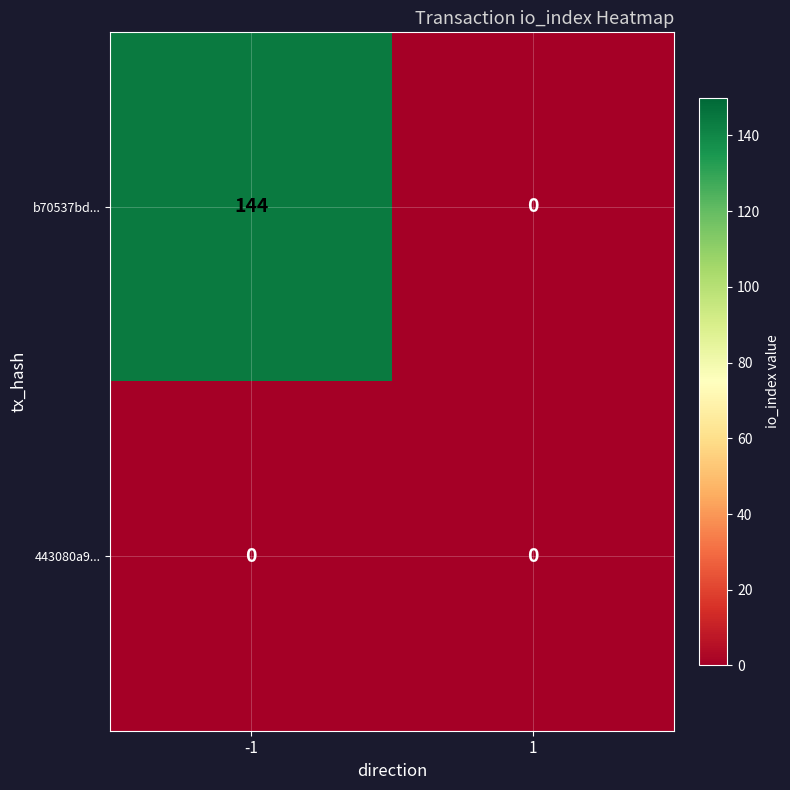

Which series changed the most between -1 and 1?

b70537bd...